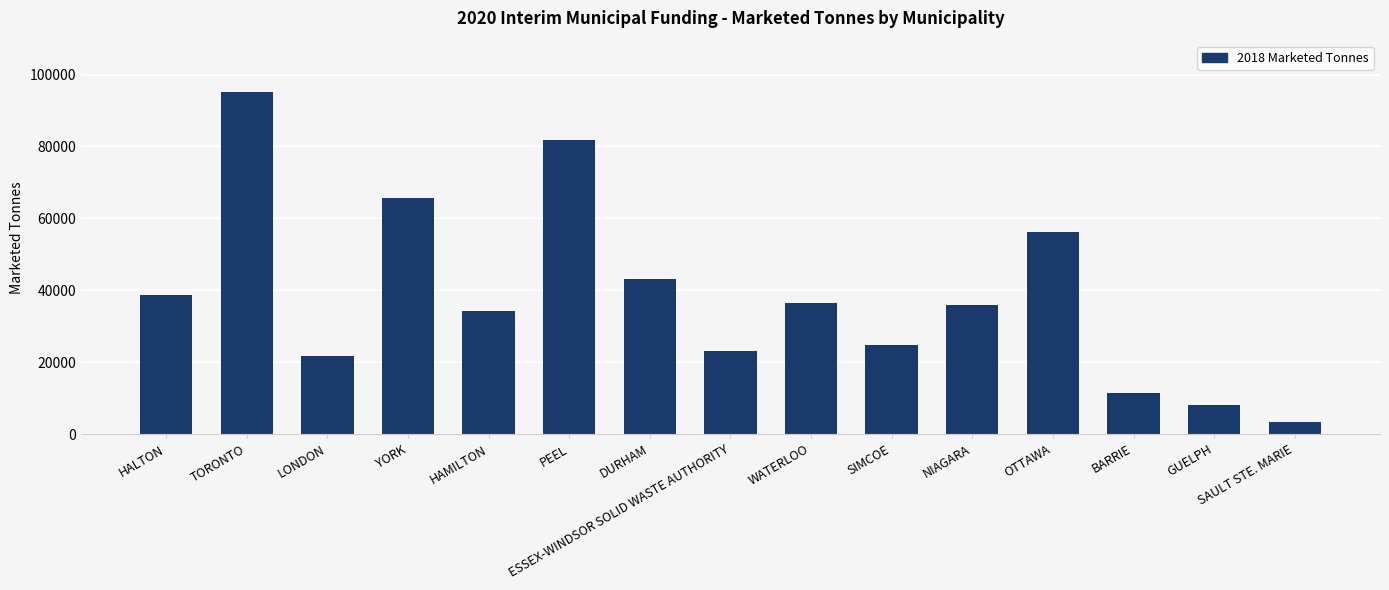

Does the chart contain any negative values?

No